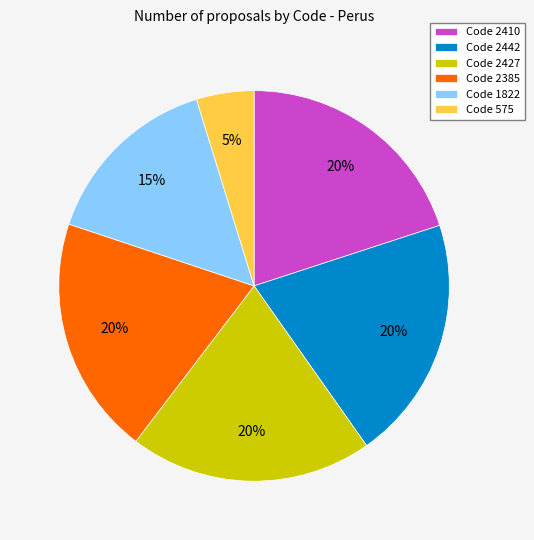

Is it true that Code 2385 is 8% of the pie?

False